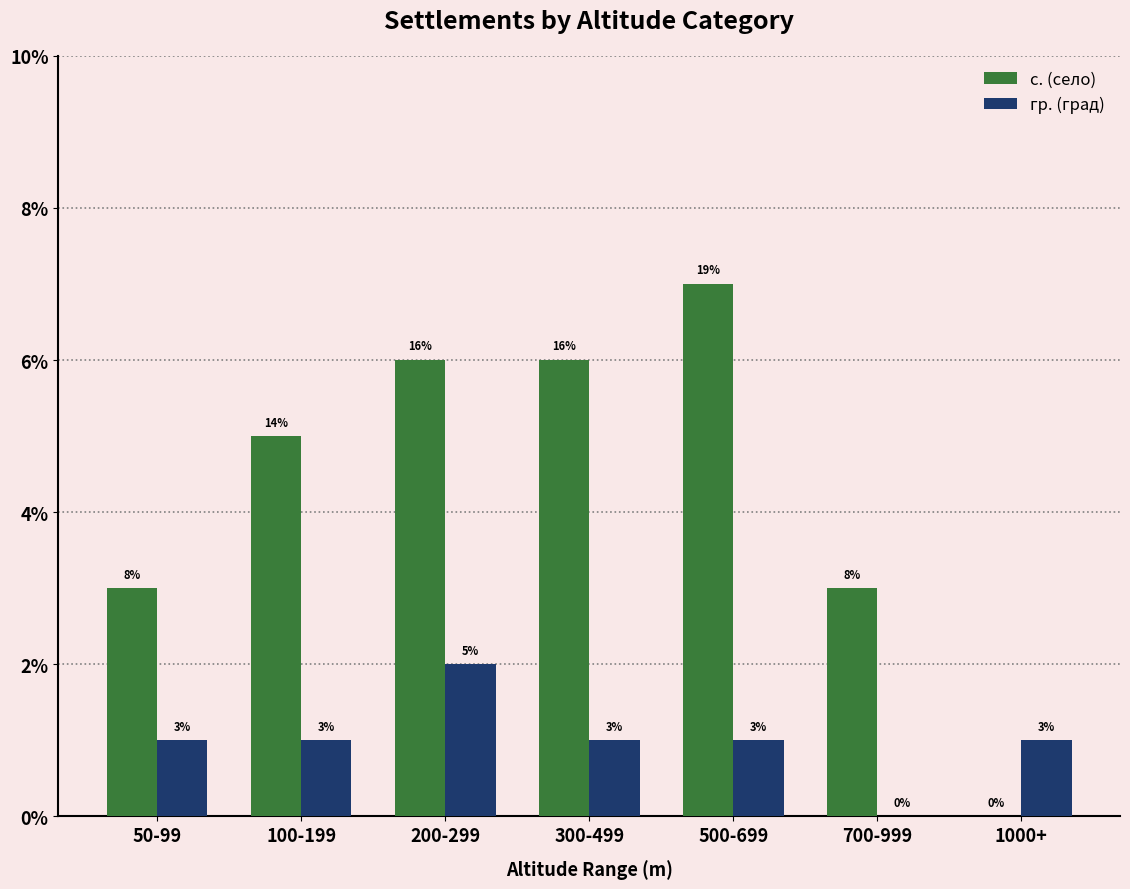

The гр. (град) series shows 1 at 1000+. True or false?

True